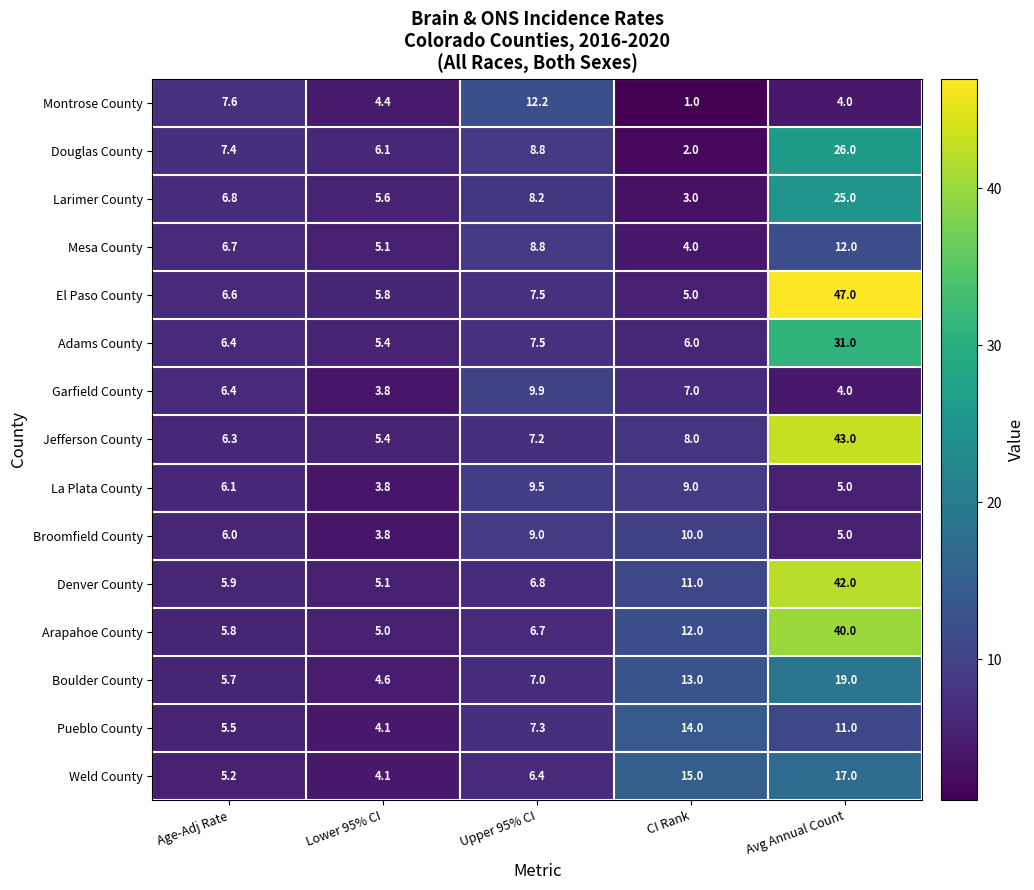

At which category does the chart reach its minimum across all series?

CI Rank